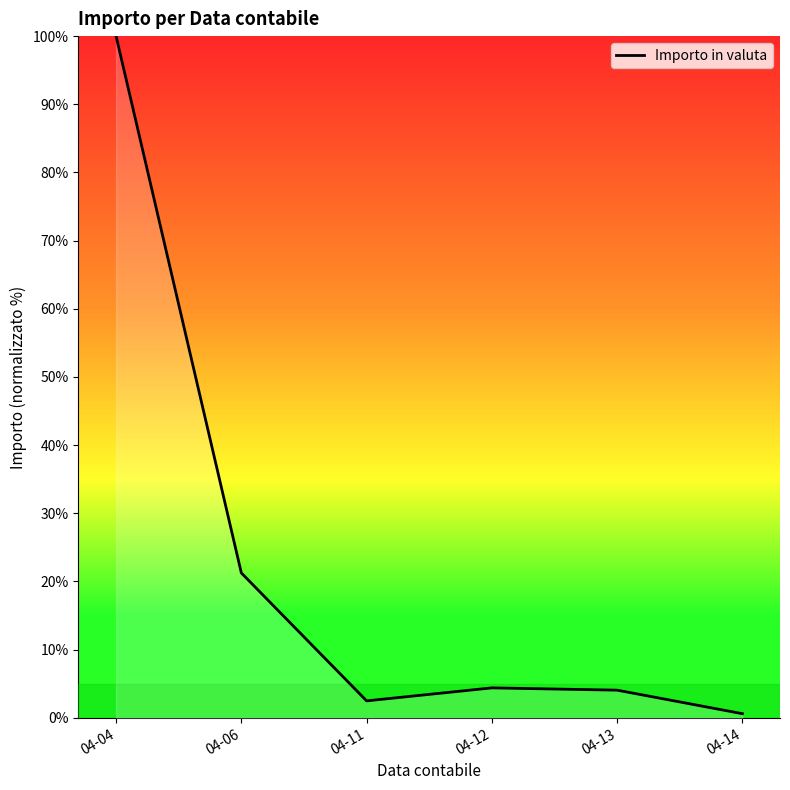

The value at 04-04 is 100.0. True or false?

True